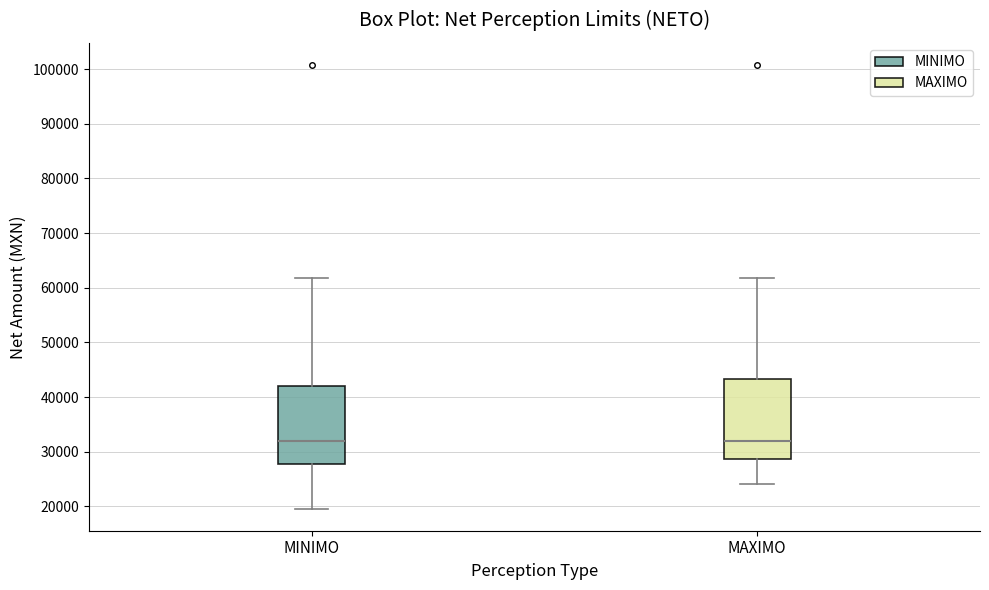

Where does the upper whisker of the box for MINIMO end on the y-axis? The values are not printed on the chart, so give them approximately, as read against the axis.

62000